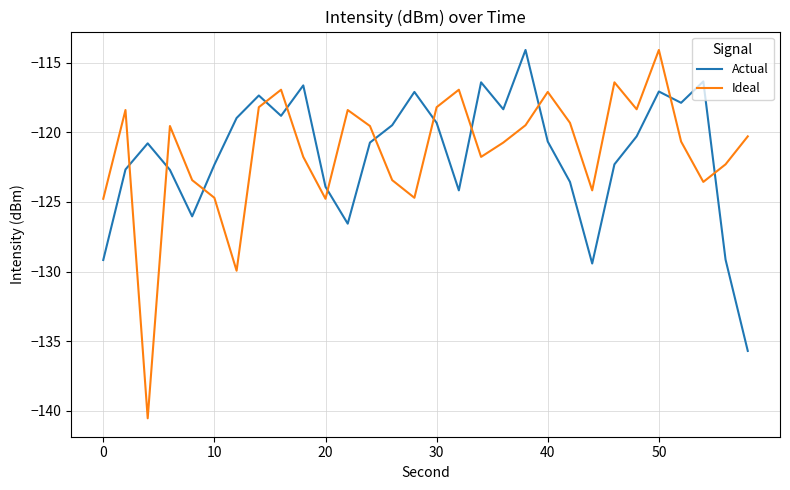

Which series has the widest spread of values?

Ideal